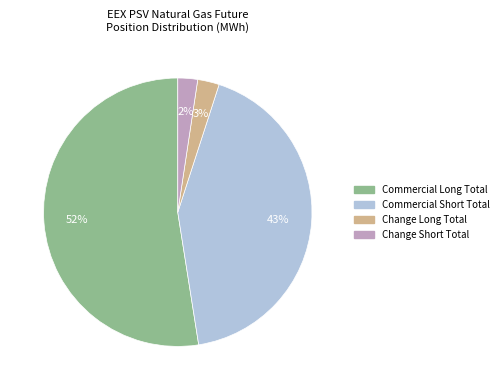

Is the sum of Commercial Long Total and Change Long Total greater than half?

Yes